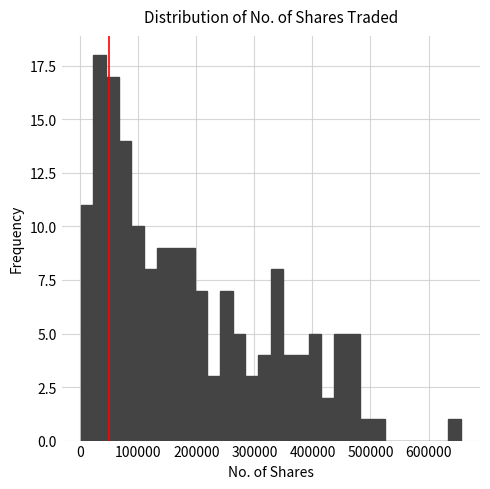

Read against the x-axis, roughly where is the centre of the tallest bar?

30000